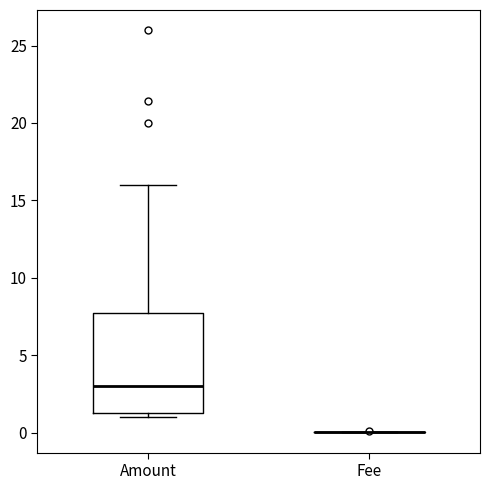

Where is the lower edge of the box for Amount on the y-axis? The values are not printed on the chart, so give them approximately, as read against the axis.

1.5